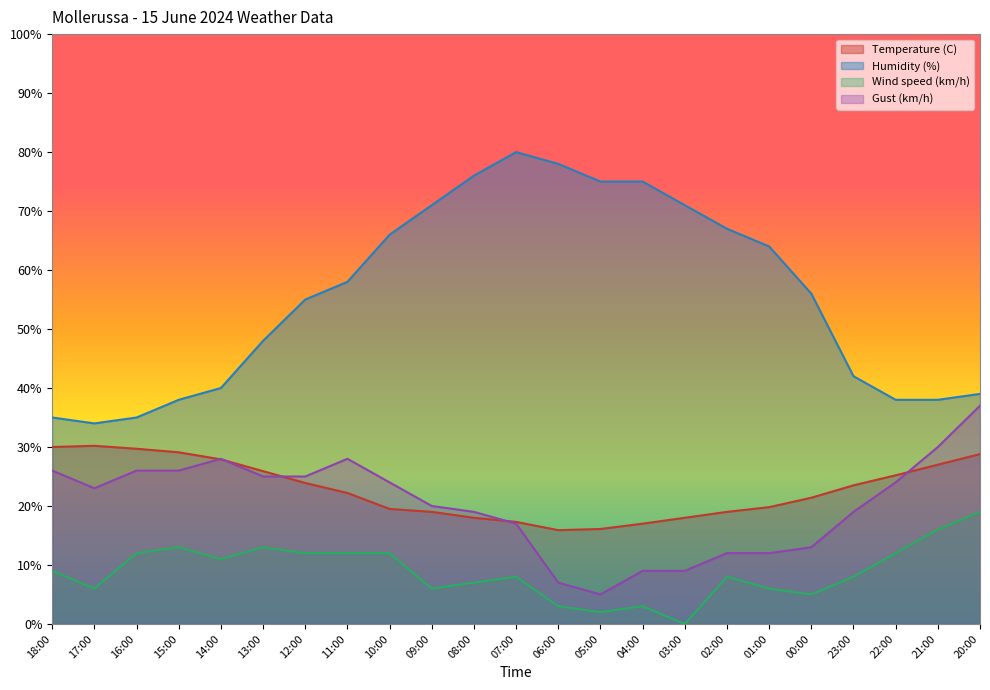

Which series changed the most between 18:00 and 12:00?

Humidity (%)